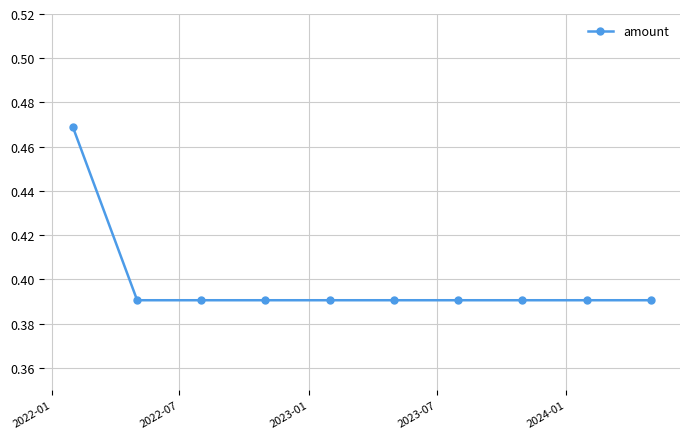

Count the values in the range 0 to 1.

10